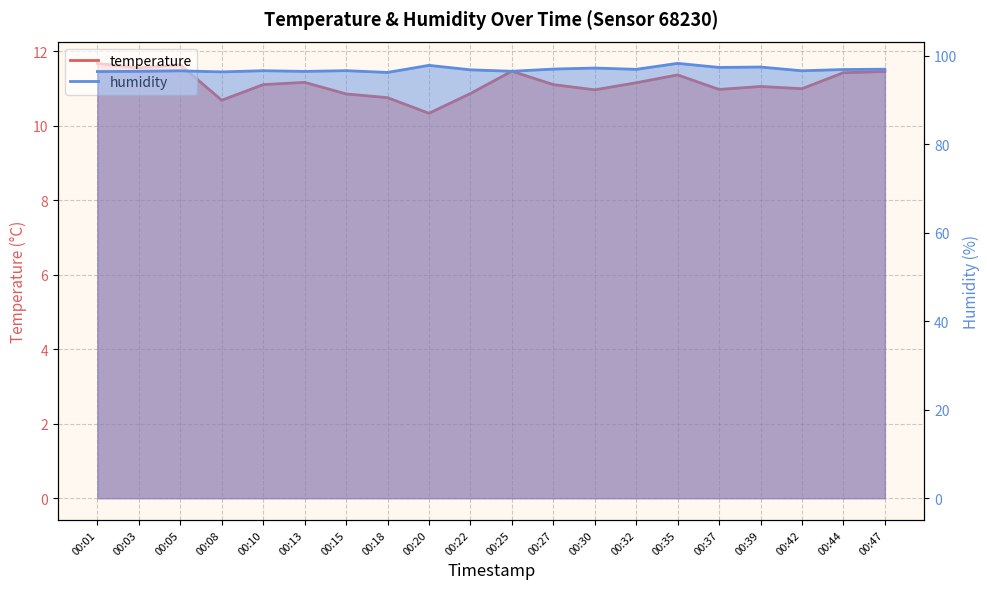

What is the value of the temperature point at the 19th from the left?

11.4